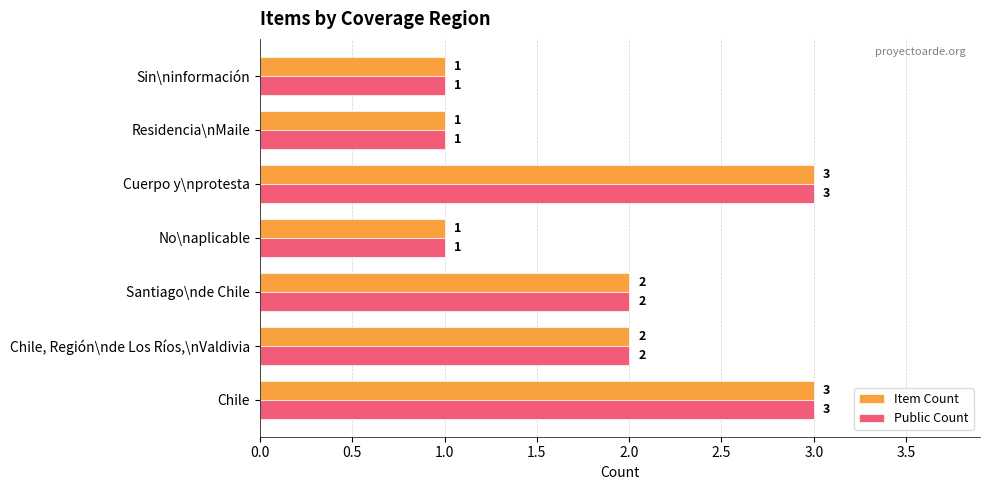

How many Public Count values are between 1 and 3?

7